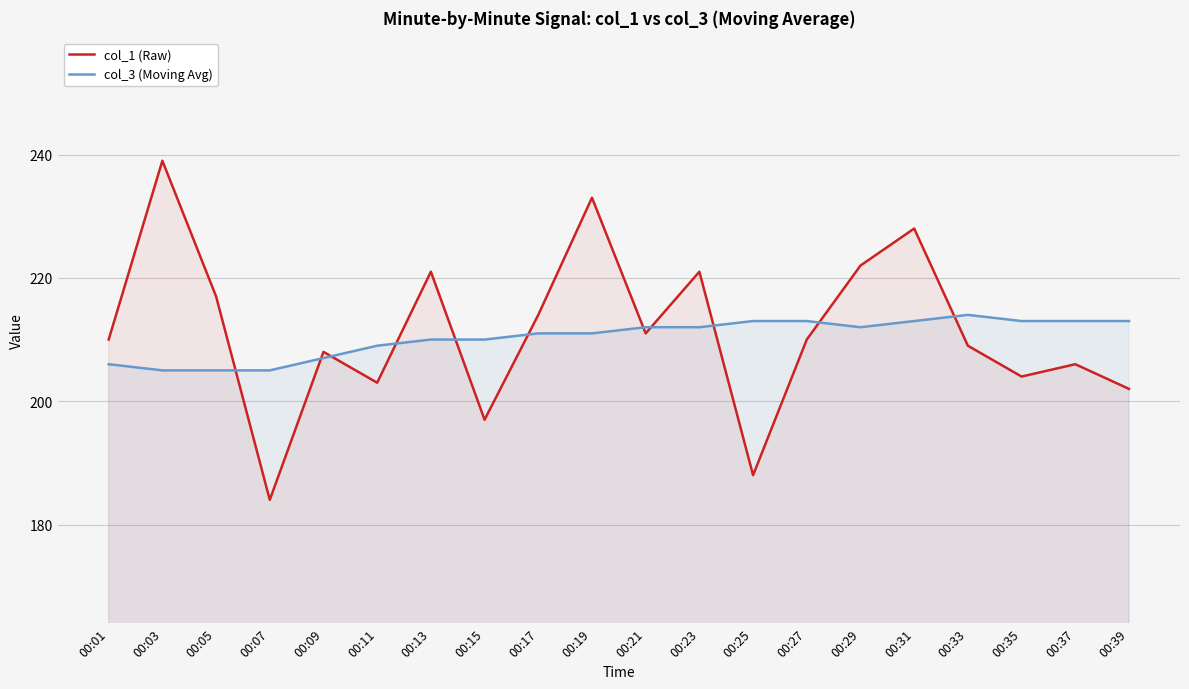

What are all the series names shown in the legend?

col_1 (Raw), col_3 (Moving Avg)